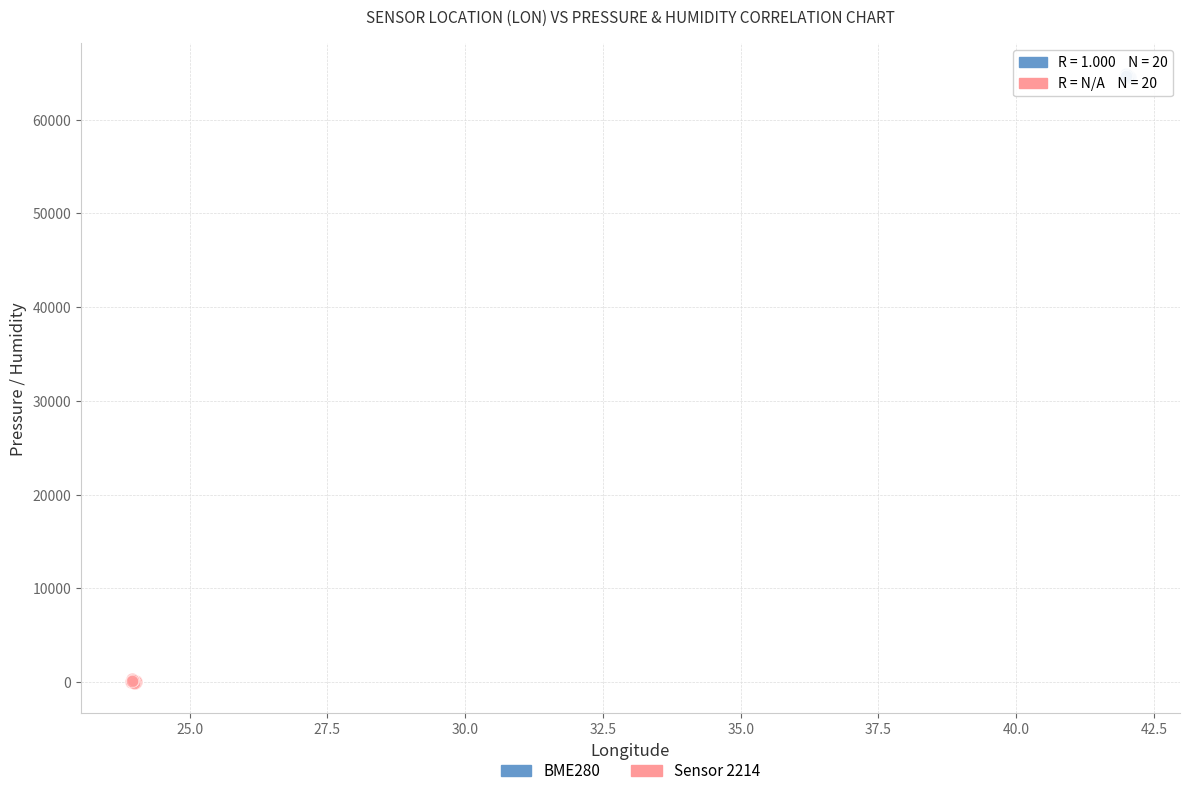

Which series contains the highest Y value?

BME280